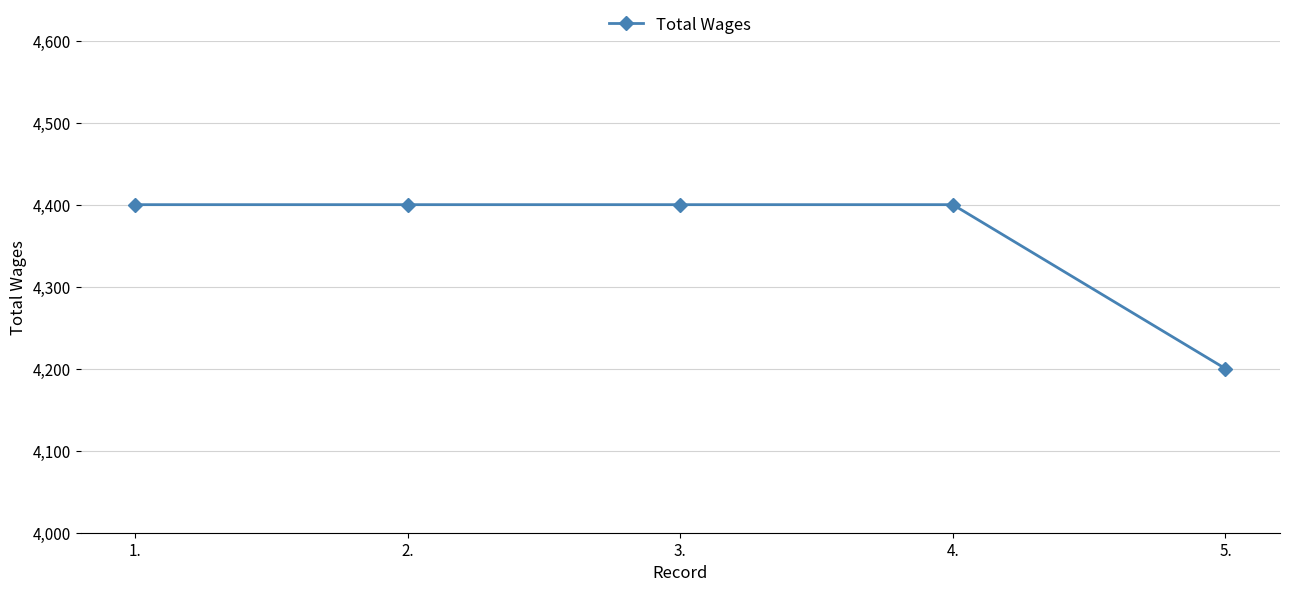

True or false: there are more than 2 points higher than both neighbors.

False